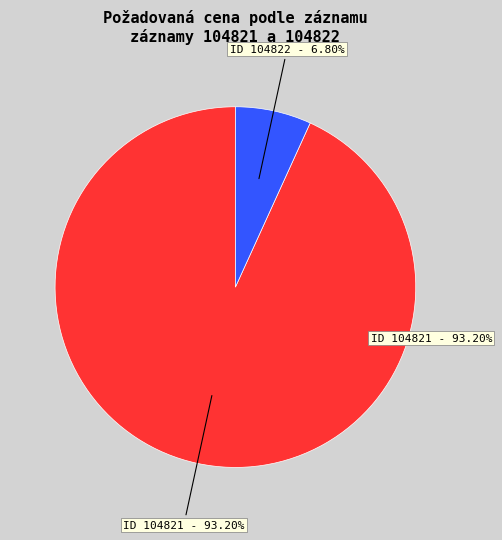

How much of the chart is everything except 104821?

6.8%